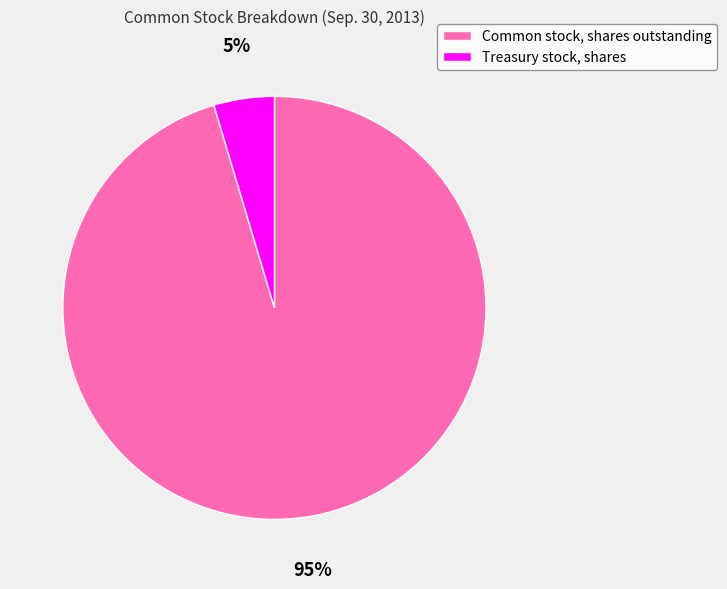

To the nearest percent, what percentage of the pie is Common stock, shares outstanding?

95%